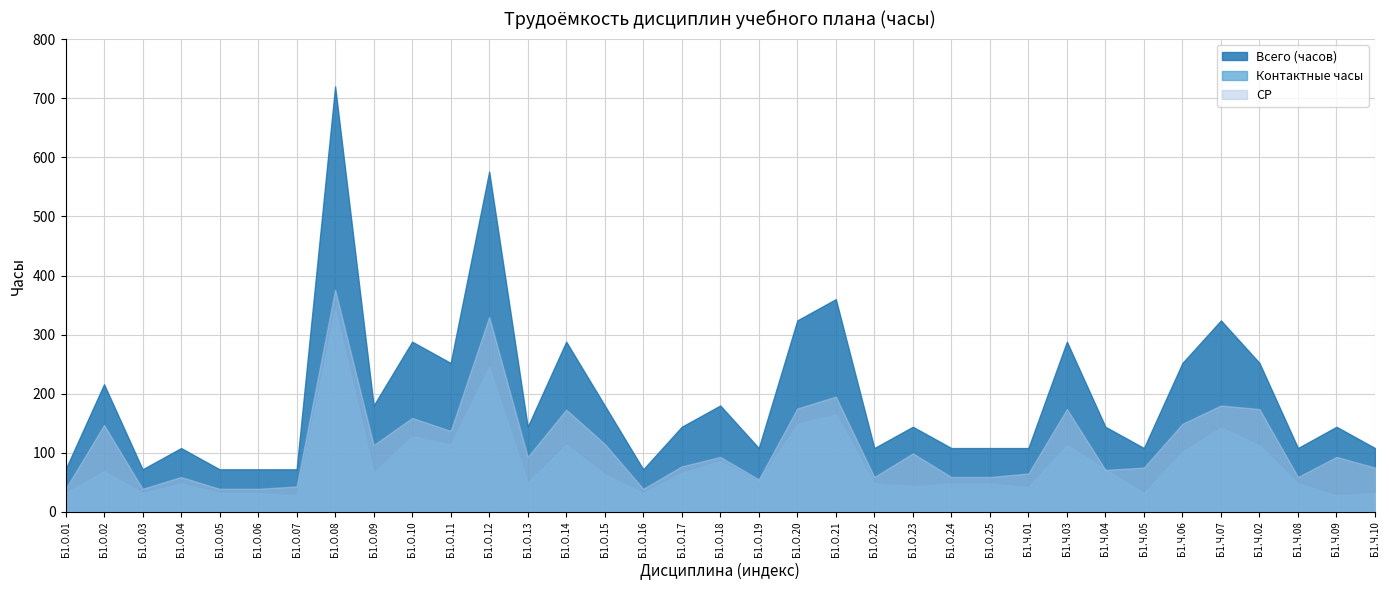

What is the sum of all Контактные часы values?

2860